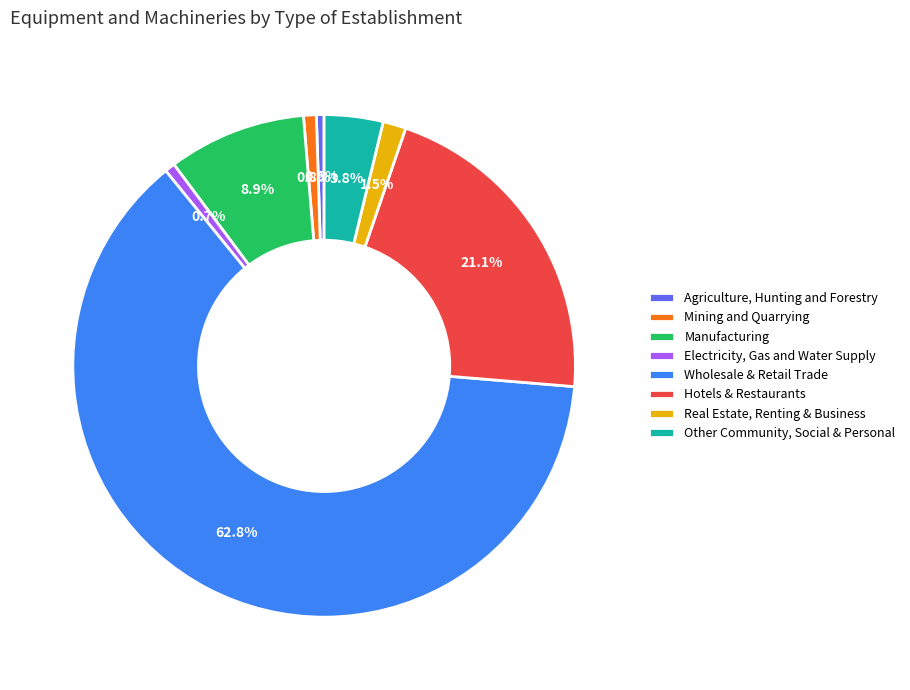

Which has a higher value, Mining and Quarrying or Wholesale & Retail Trade?

Wholesale & Retail Trade